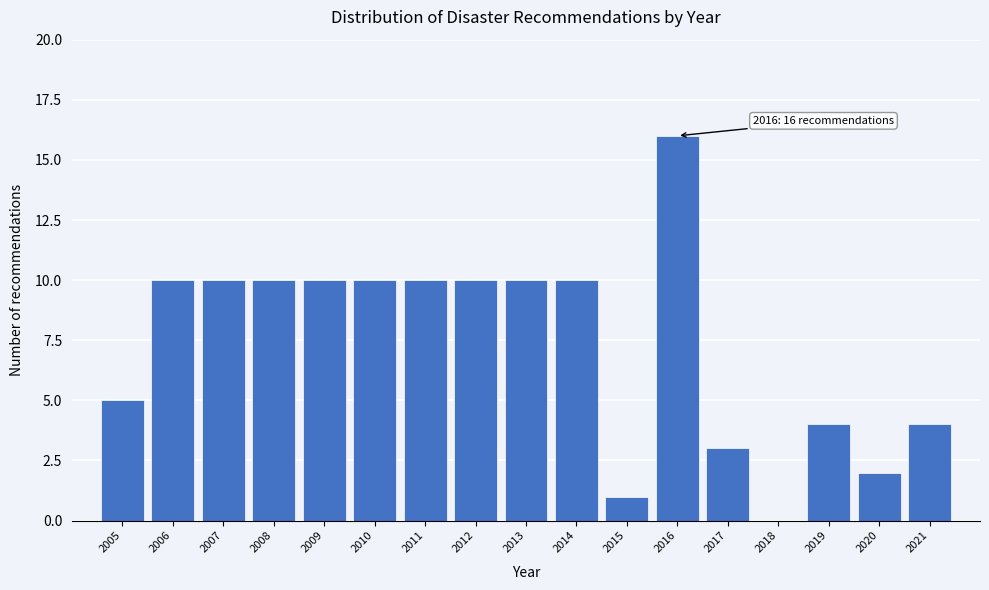

Reading left to right, what are all the values shown in this chart?

2005=5	2006=10	2007=10	2008=10	2009=10	2010=10	2011=10	2012=10	2013=10	2014=10	2015=1	2016=16	2017=3	2018=0	2019=4	2020=2	2021=4